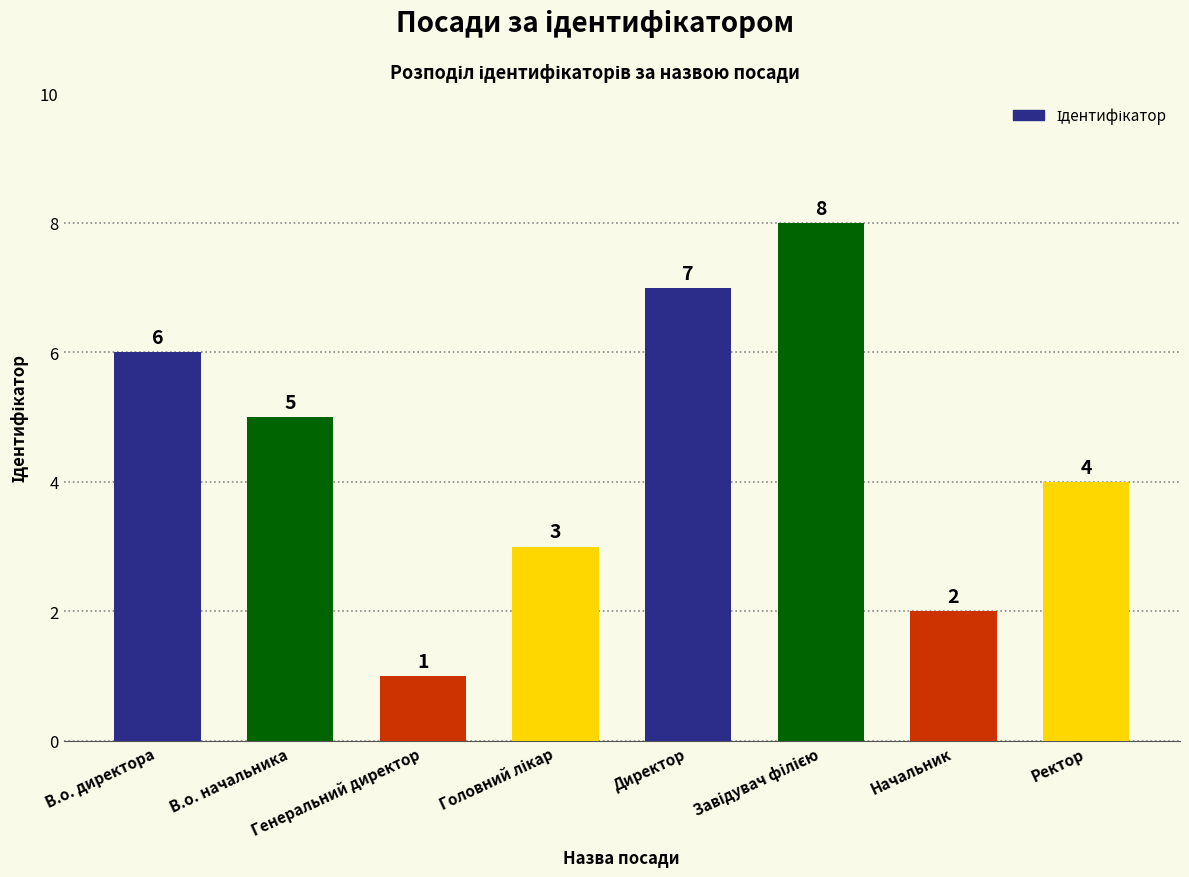

What is the sum of all values?

36